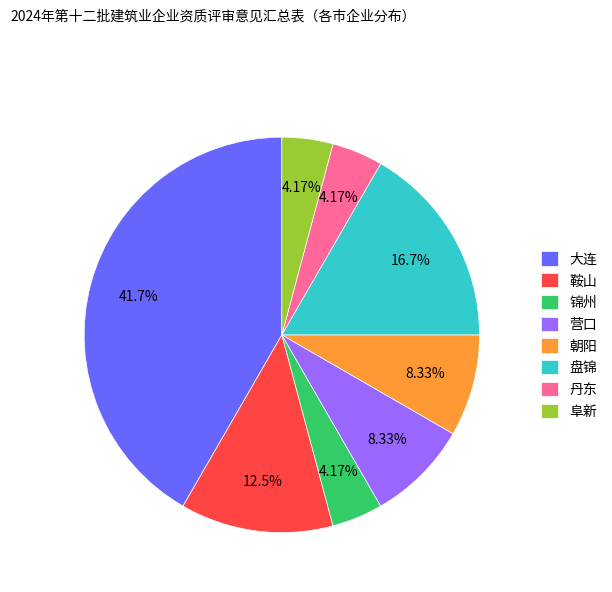

Approximately how many times larger is the value at 大连 compared to 锦州?

10.0